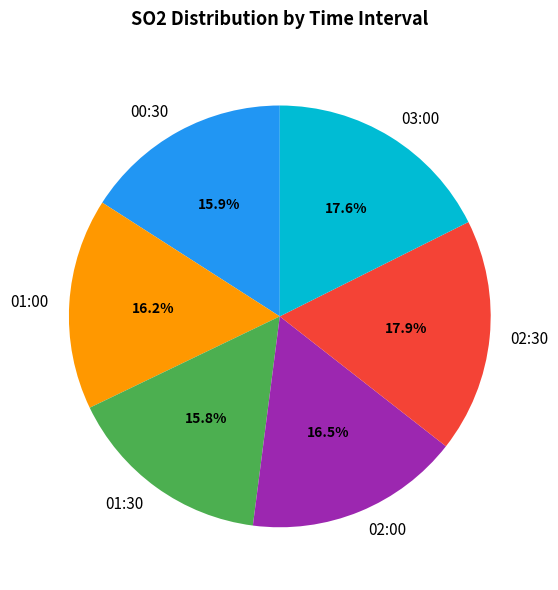

How many segments does this pie chart have?

6